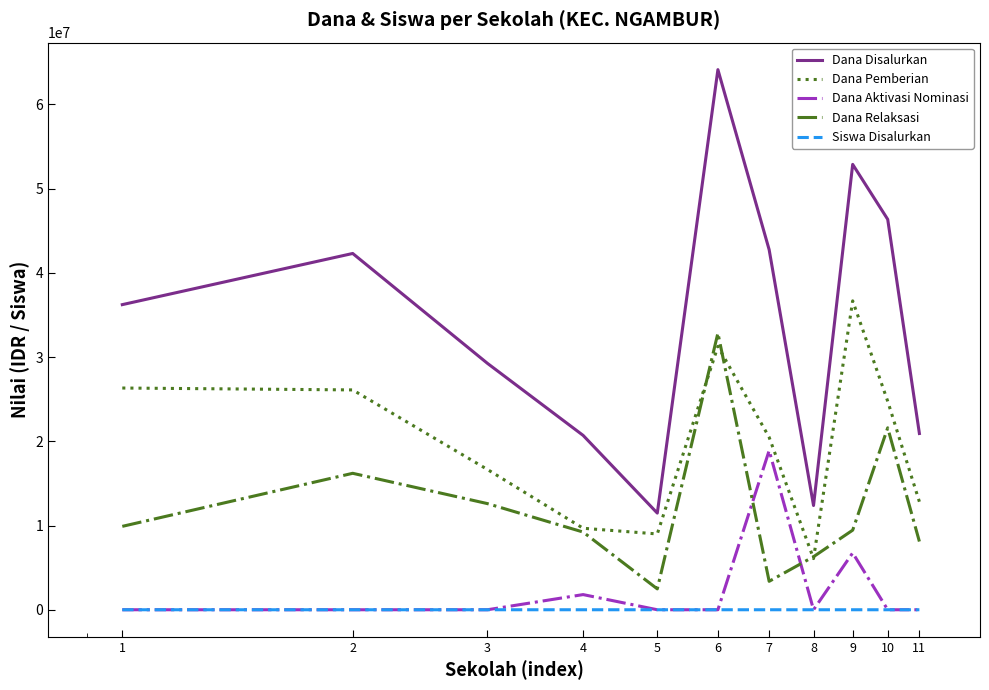

Rank the series by their maximum value, from highest to lowest.

Dana Disalurkan, Dana Pemberian, Dana Relaksasi, Dana Aktivasi Nominasi, Siswa Disalurkan